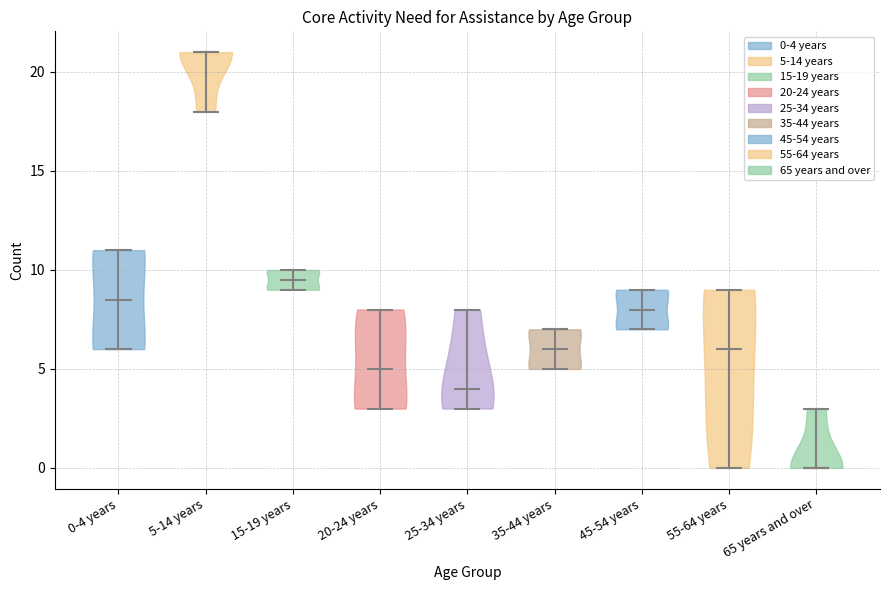

Which violin has the lowest median line?

65 years and over